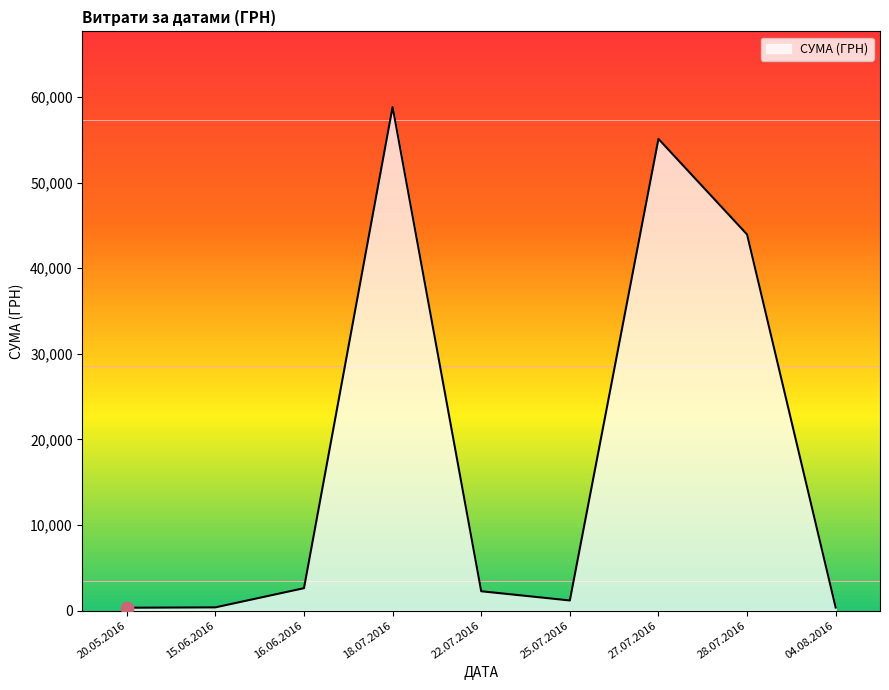

Which has a higher value, 27.07.2016 or 15.06.2016?

27.07.2016